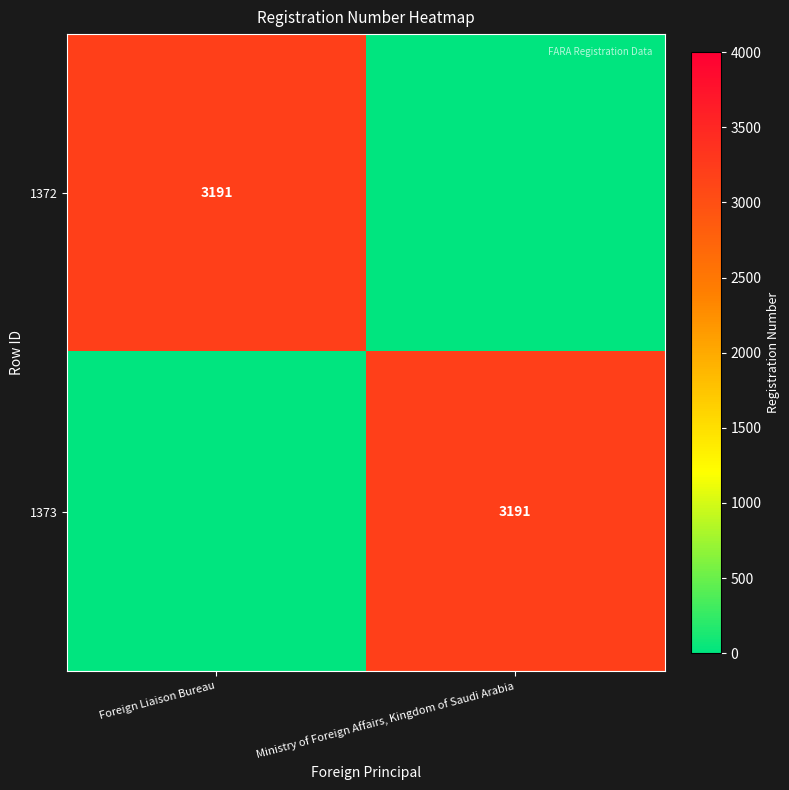

The 1372 series shows 3191 at Foreign Liaison Bureau. True or false?

True